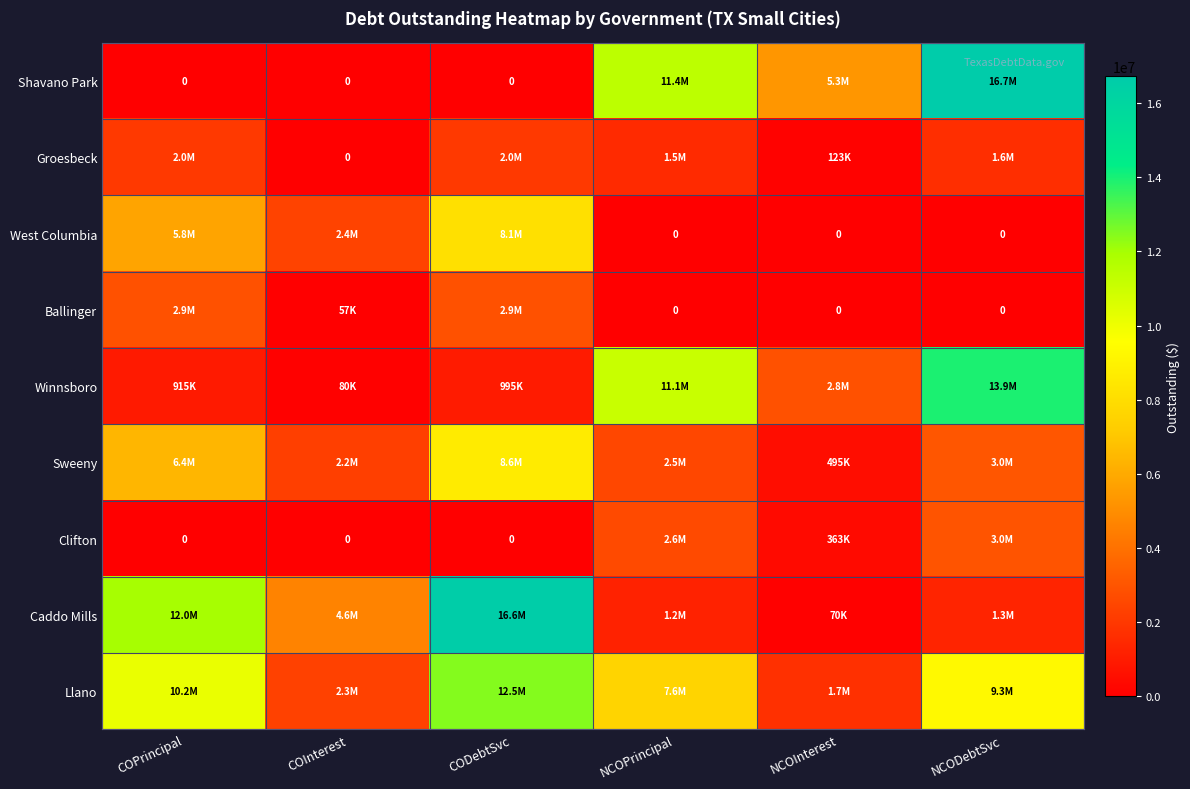

The value of West Columbia at CODebtSvc is 8140993.8. True or false?

True